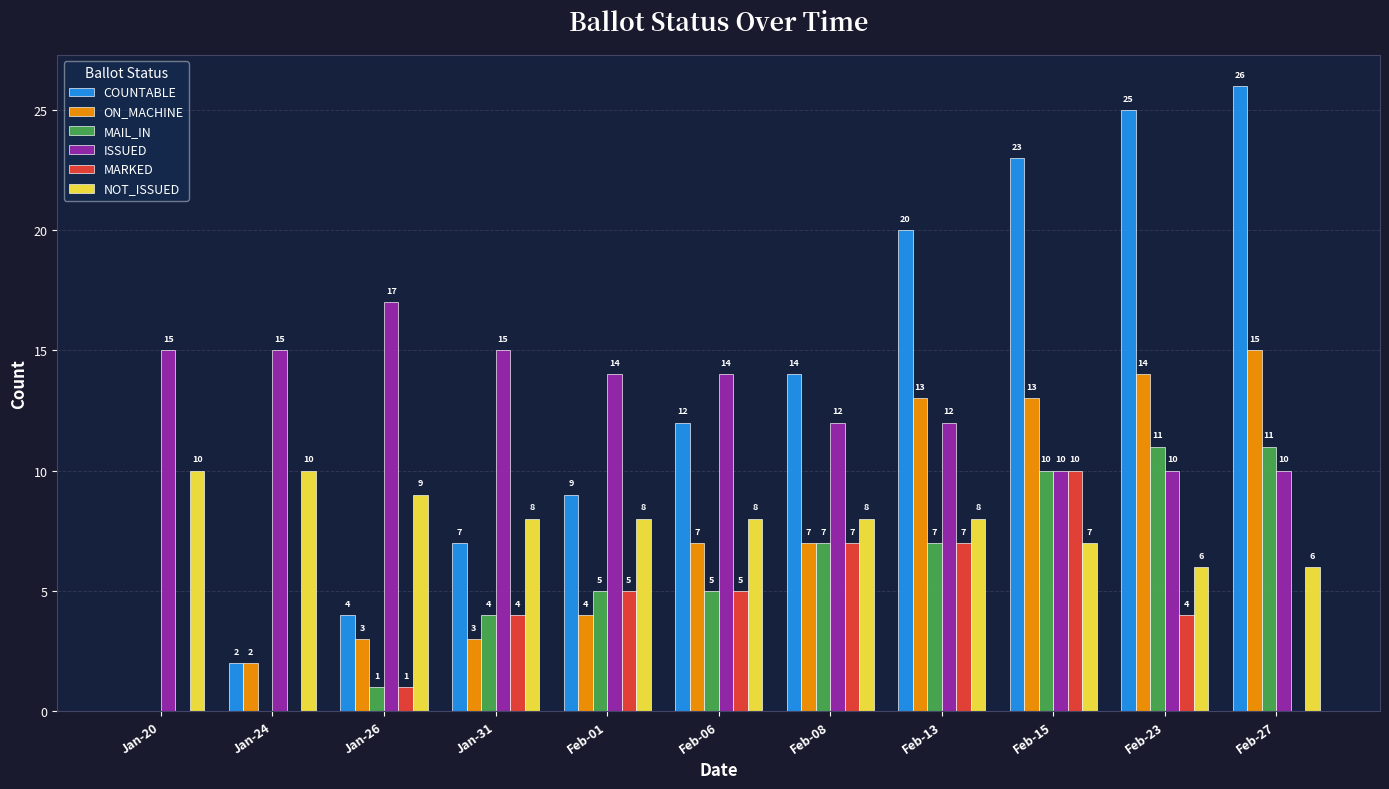

What is the spread (max minus min) of values at Feb-06?

9